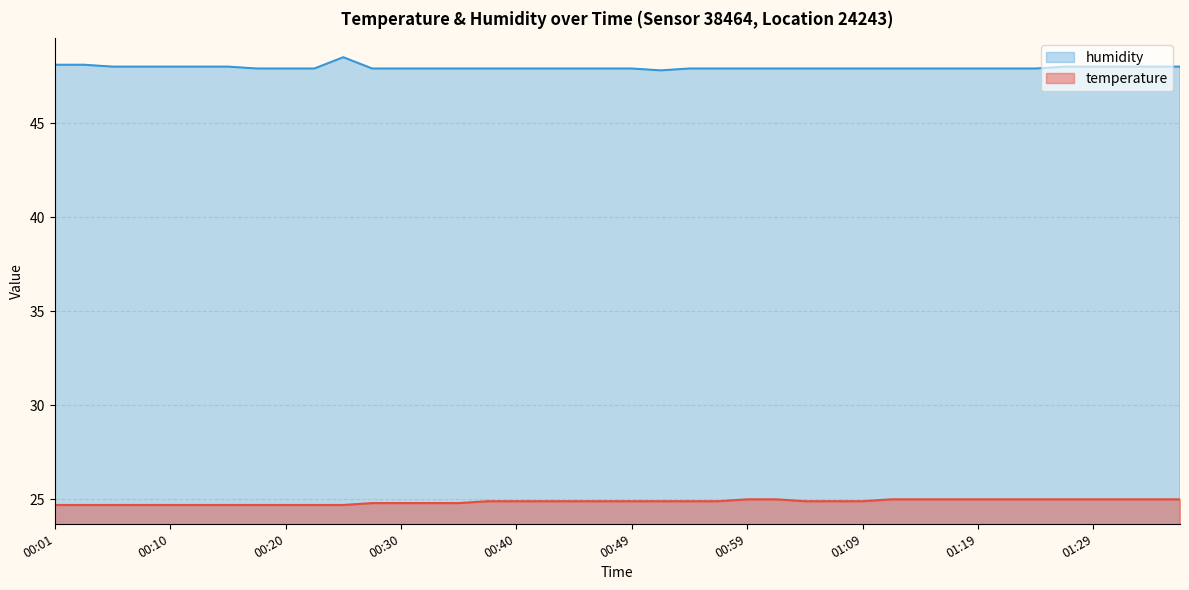

What is the sum of all temperature values?

994.7